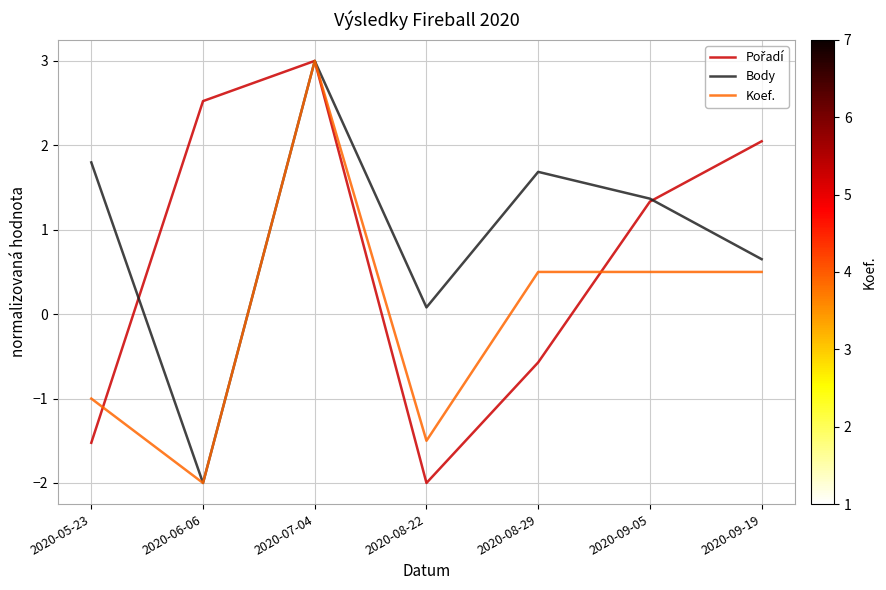

Is it true that Body equals 1.4 at 2020-09-05?

True